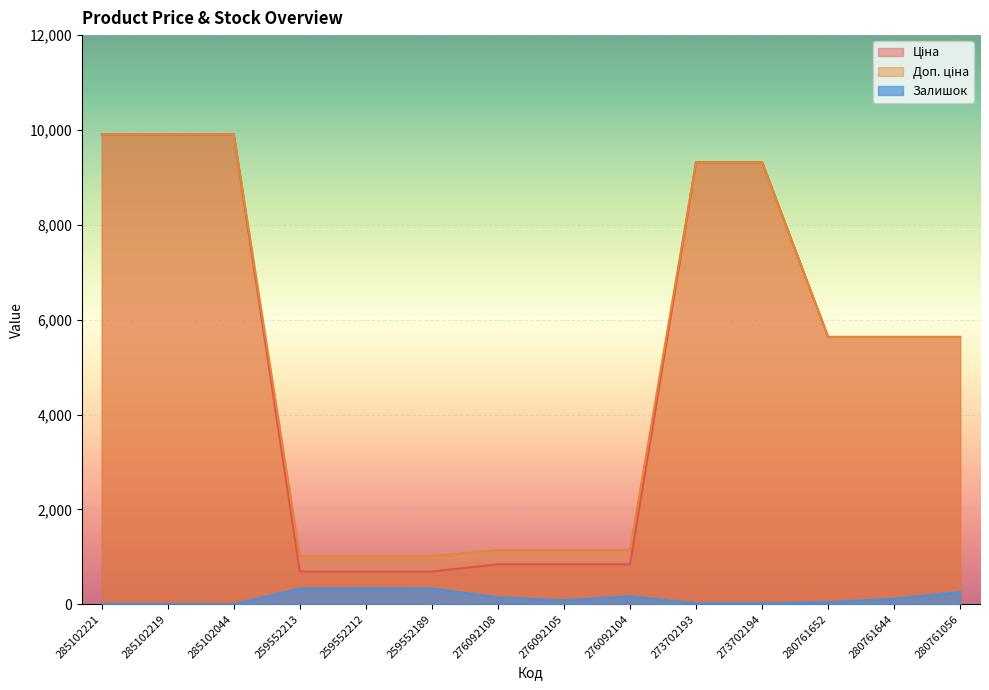

What is the difference between the highest and lowest values at 259552213?

687.8